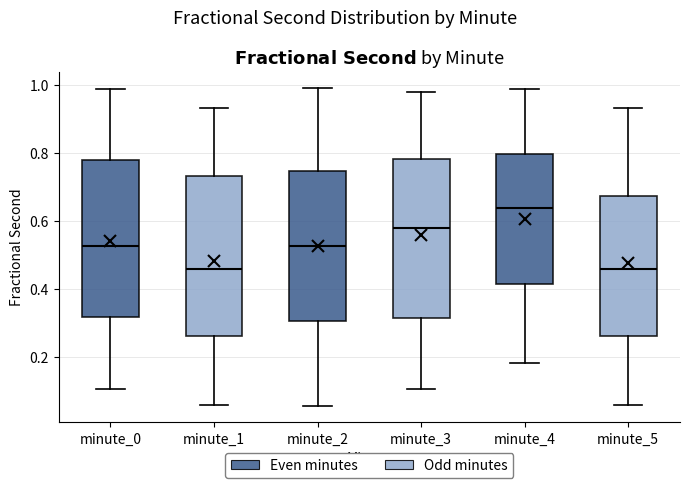

Reading left to right, transcribe this box plot: for each box, give where its median line is, the range the box spans, and where its two whiskers end, as read against the y-axis. The values are not printed on the chart, so give them approximately, as read against the axis.

minute_0: median 0.52, box 0.32 to 0.78, whiskers 0.10 to 0.98
minute_1: median 0.46, box 0.26 to 0.74, whiskers 0.06 to 0.94
minute_2: median 0.52, box 0.30 to 0.74, whiskers 0.06 to 1.00
minute_3: median 0.58, box 0.32 to 0.78, whiskers 0.10 to 0.98
minute_4: median 0.64, box 0.42 to 0.80, whiskers 0.18 to 0.98
minute_5: median 0.46, box 0.26 to 0.68, whiskers 0.06 to 0.94